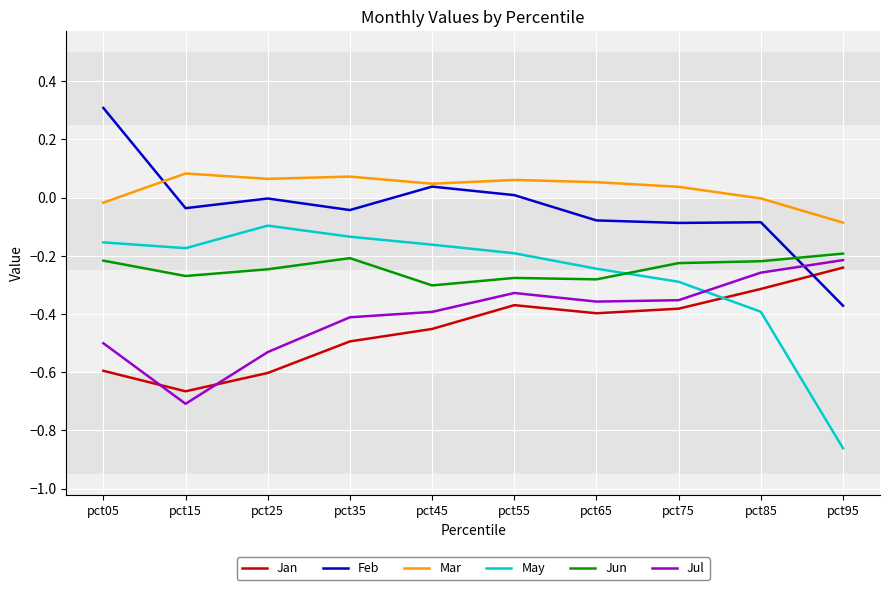

True or false: Jul has a value of -0.7 at pct15.

True